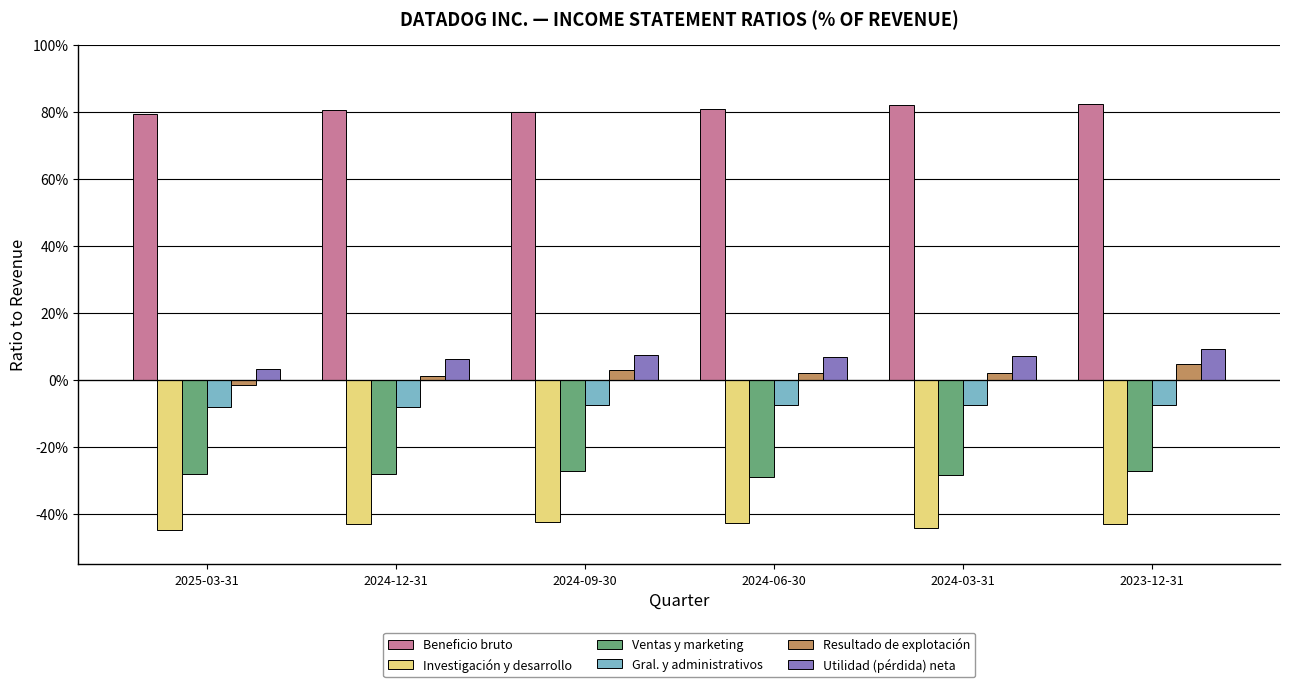

List the labels in order of Beneficio bruto value, largest first.

2023-12-31, 2024-03-31, 2024-06-30, 2024-12-31, 2024-09-30, 2025-03-31